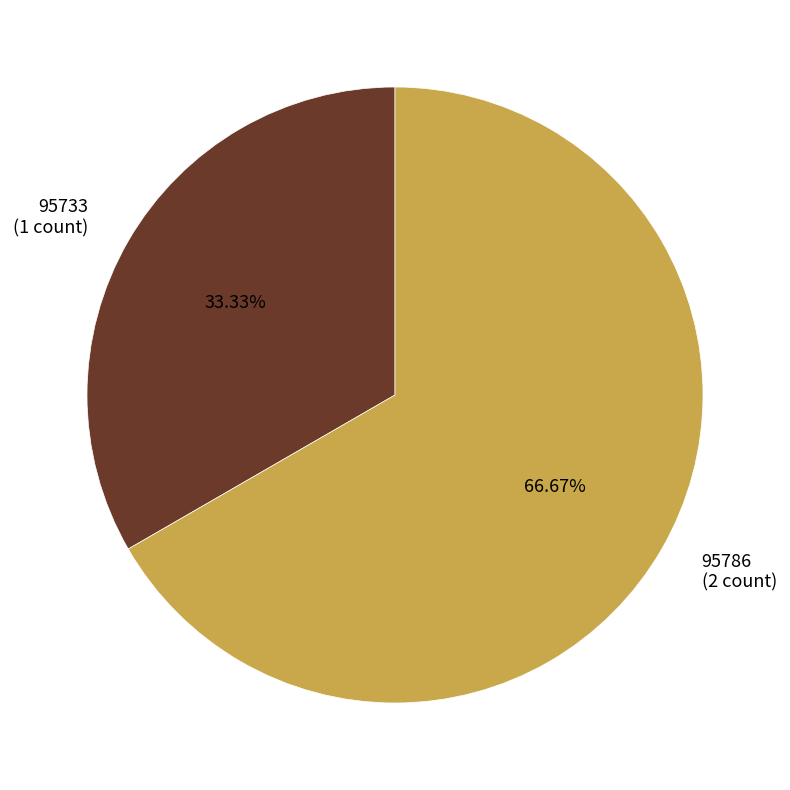

Count the number of slices in the pie.

2